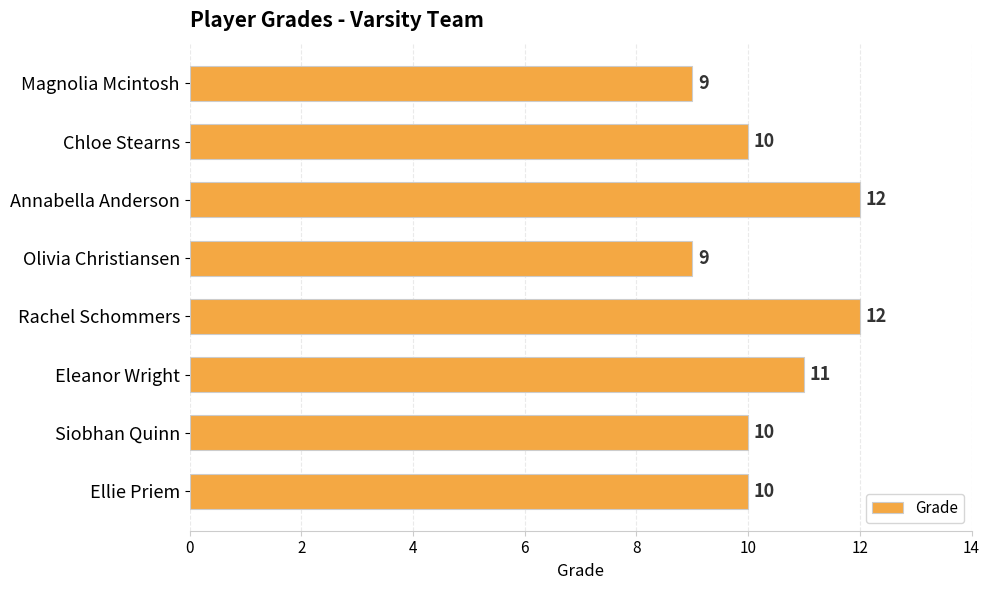

What is the sum of all values?

83